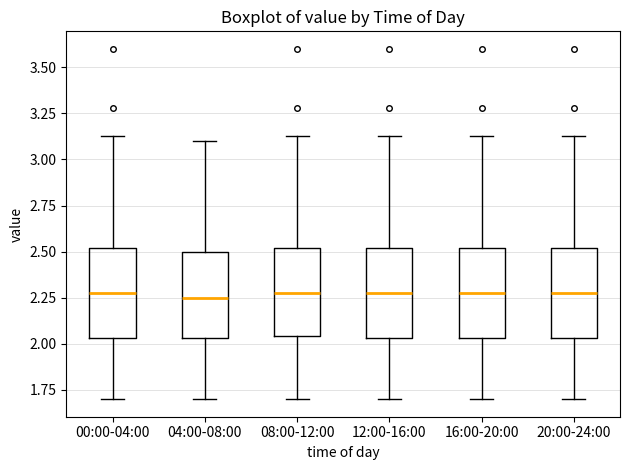

Reading left to right, read every box against the y-axis: the position of its median line, the range the box covers, and the ends of its whiskers. The values are not printed on the chart, so give them approximately, as read against the axis.

00:00-04:00: median 2.30, box 2.05 to 2.50, whiskers 1.70 to 3.15
04:00-08:00: median 2.25, box 2.05 to 2.50, whiskers 1.70 to 3.10
08:00-12:00: median 2.30, box 2.05 to 2.50, whiskers 1.70 to 3.15
12:00-16:00: median 2.30, box 2.05 to 2.50, whiskers 1.70 to 3.15
16:00-20:00: median 2.30, box 2.05 to 2.50, whiskers 1.70 to 3.15
20:00-24:00: median 2.30, box 2.05 to 2.50, whiskers 1.70 to 3.15